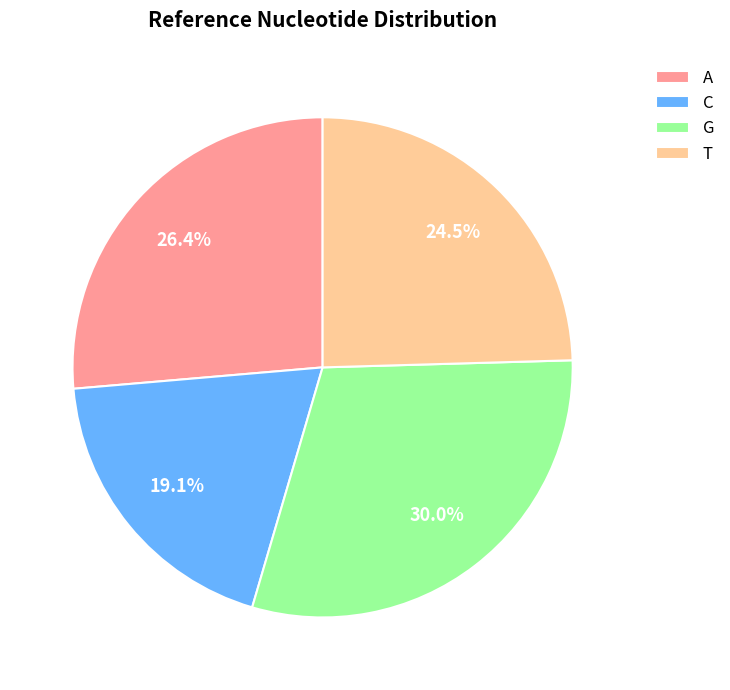

Which has a higher value, A or T?

A